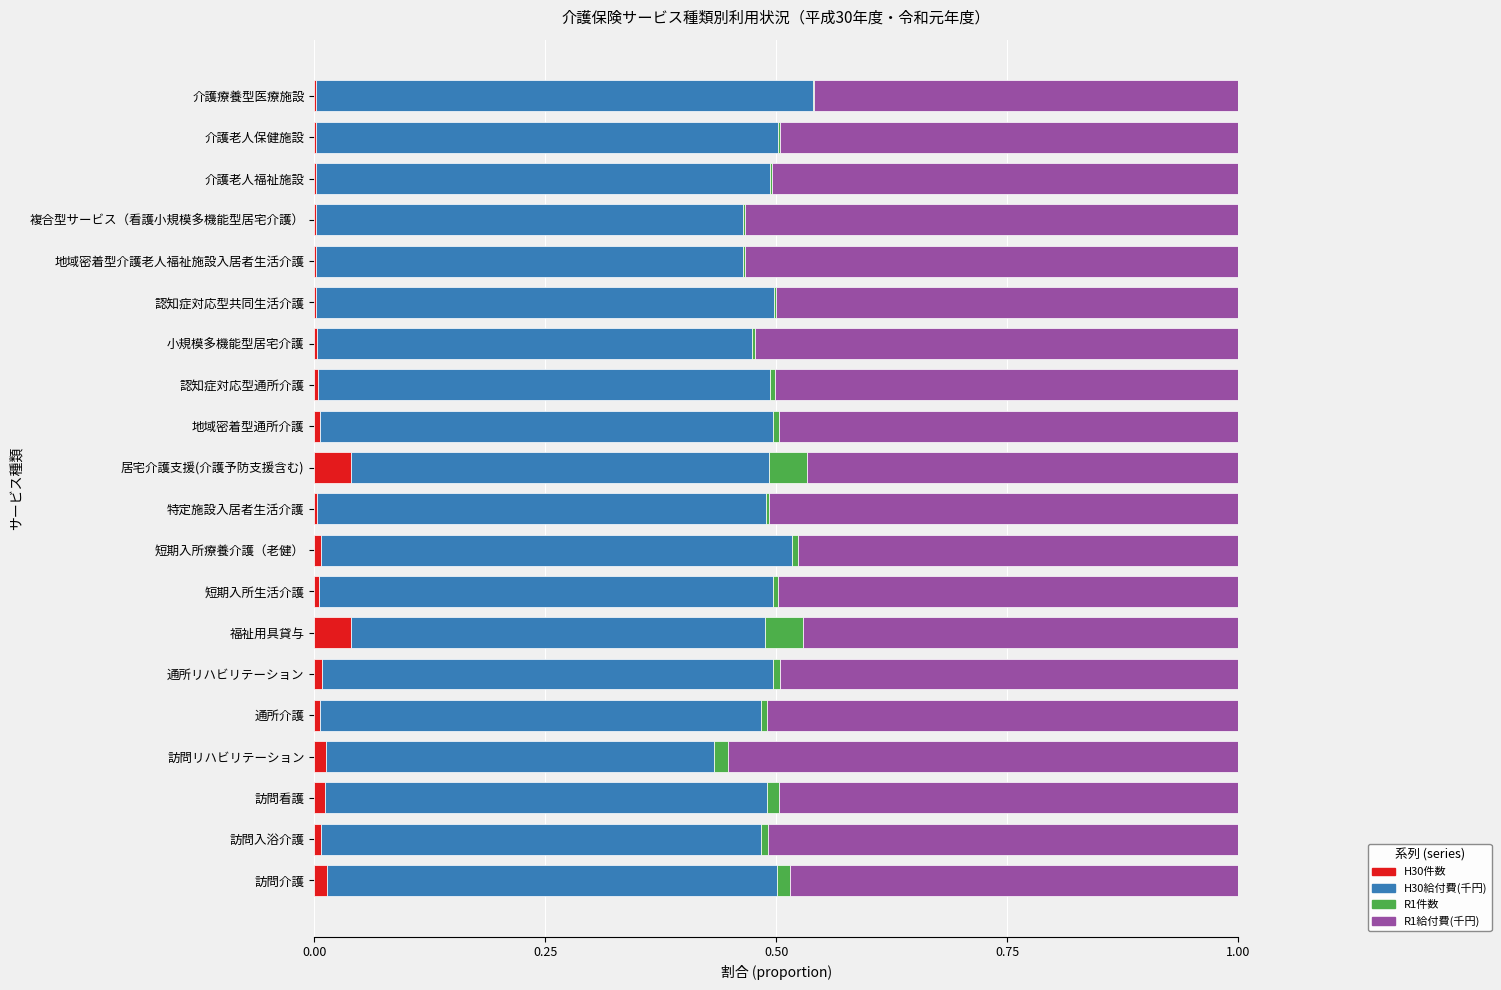

What are all the series names shown in the legend?

H30件数, H30給付費(千円), R1件数, R1給付費(千円)